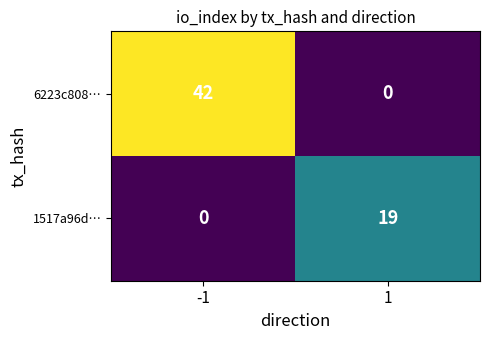

Reading right to left, what are all the values shown in this chart?

6223c808…: 1=0	-1=42
1517a96d…: 1=19	-1=0